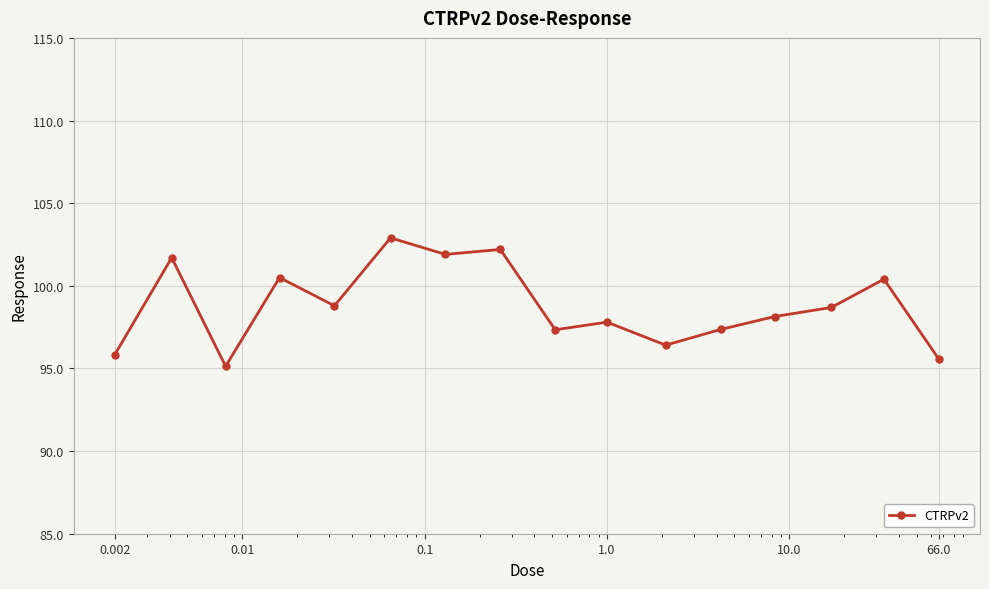

What is the difference between the maximum and minimum values?

7.8